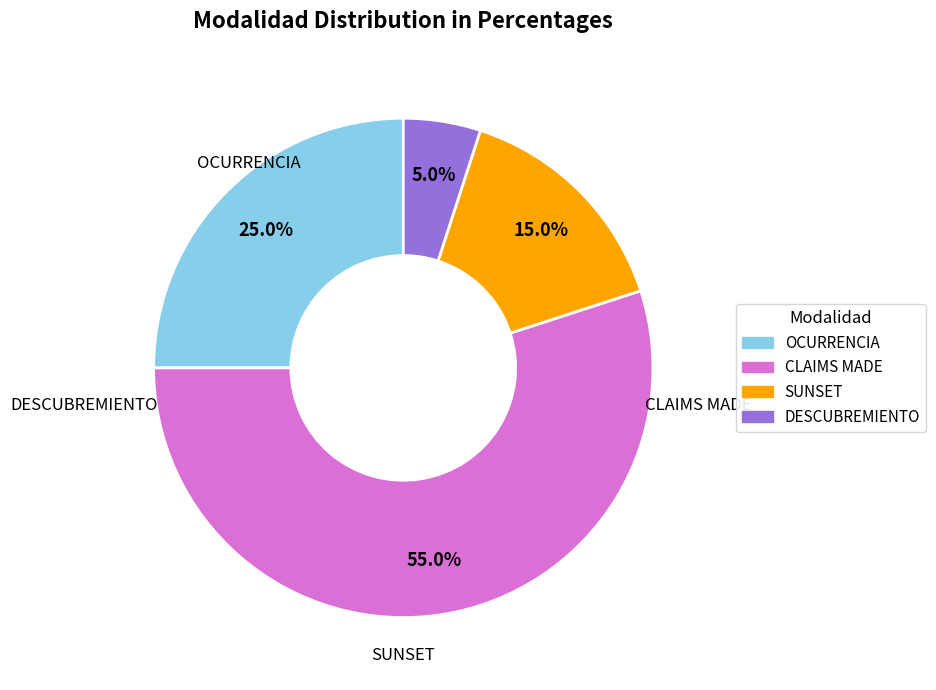

True or false: DESCUBREMIENTO accounts for 12% of the total.

False